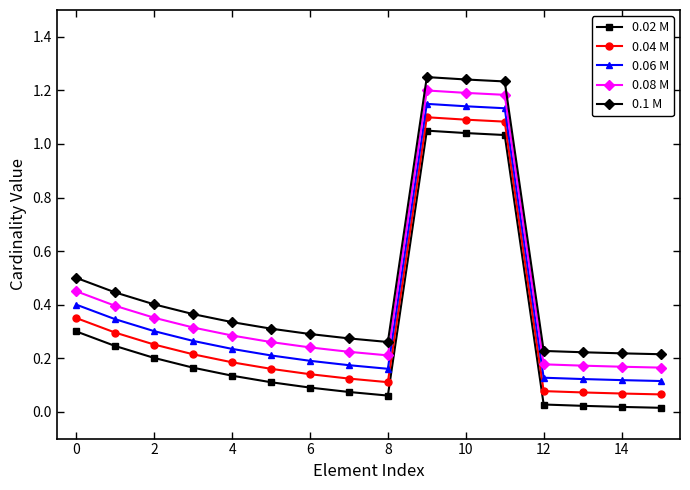

Rank the series by their maximum value, from highest to lowest.

0.1 M, 0.08 M, 0.06 M, 0.04 M, 0.02 M